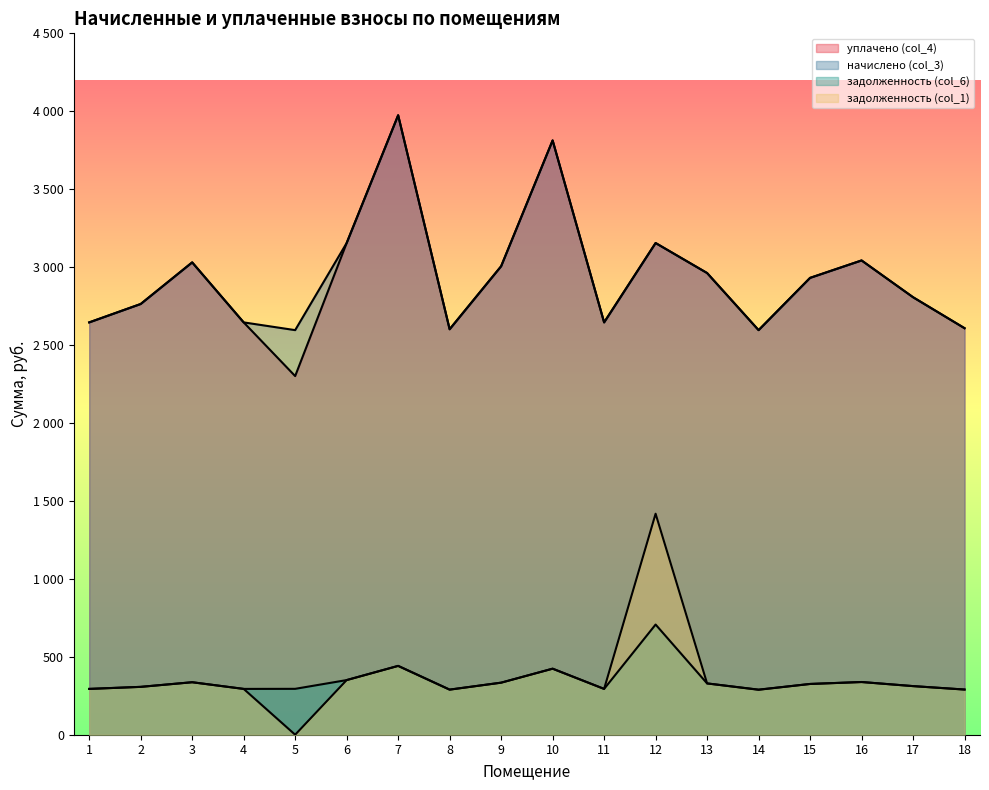

In задолженность (col_1), how many points are higher than both neighbors (excluding endpoints)?

5